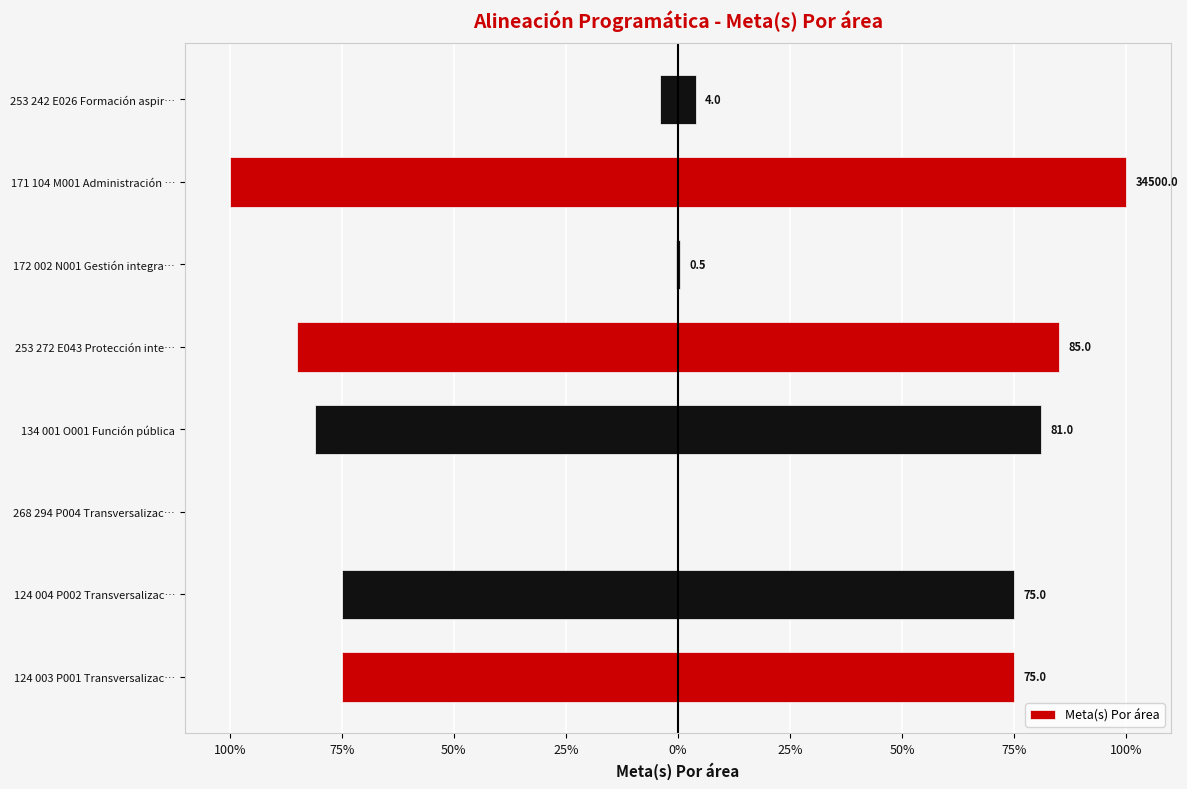

How many values are below 75?

3